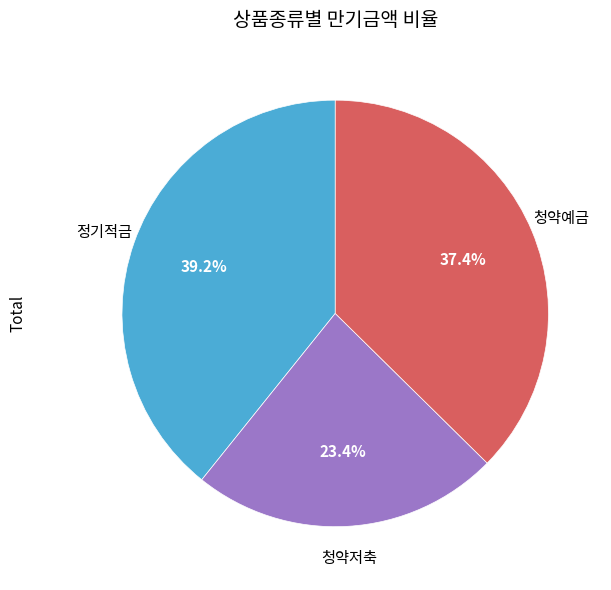

Is there any slice that represents more than half of the pie?

No